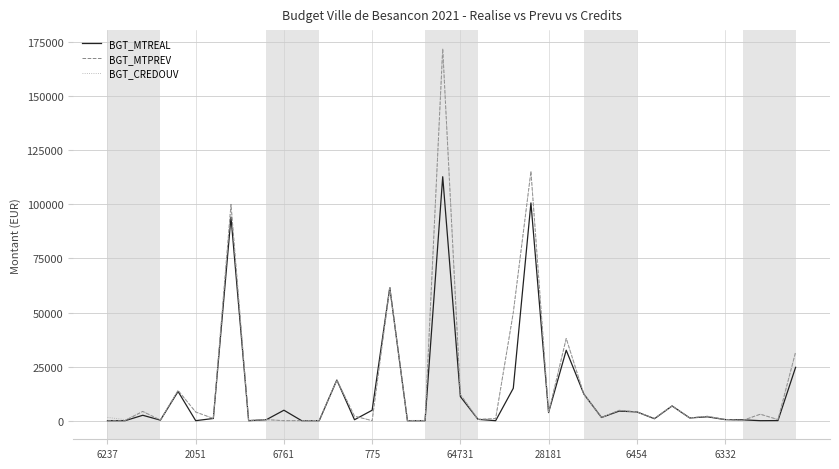

Which series has the largest range (max minus min)?

BGT_MTPREV